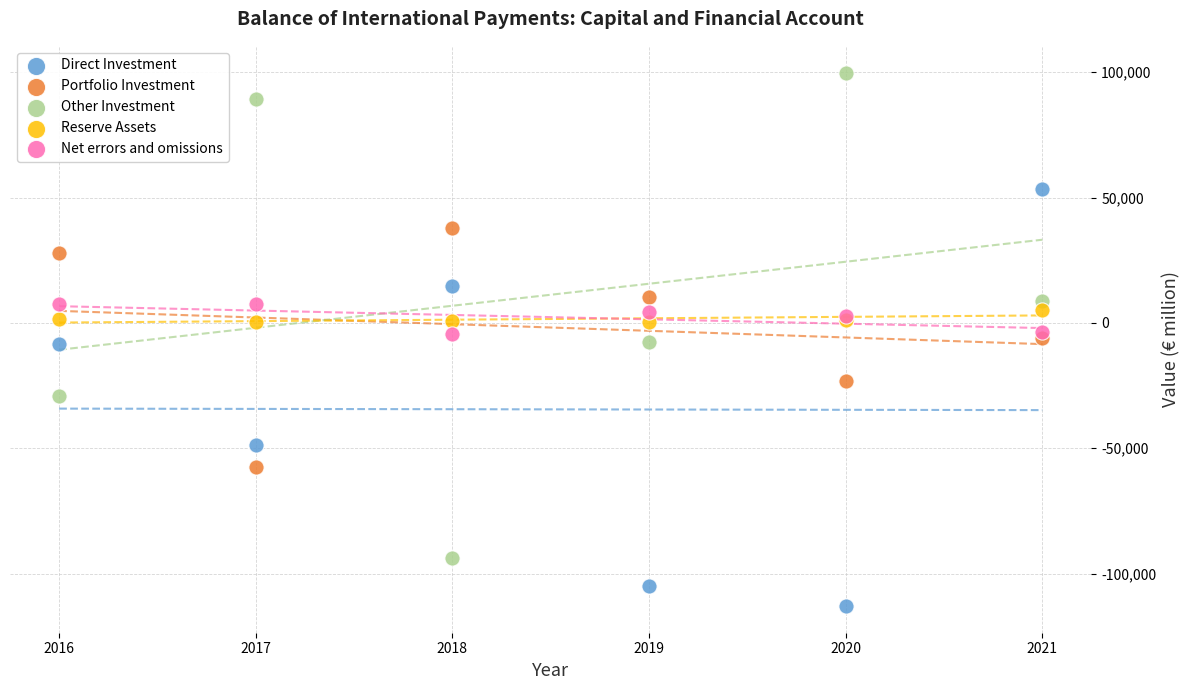

Which series has the largest Y range (max minus min)?

Other Investment